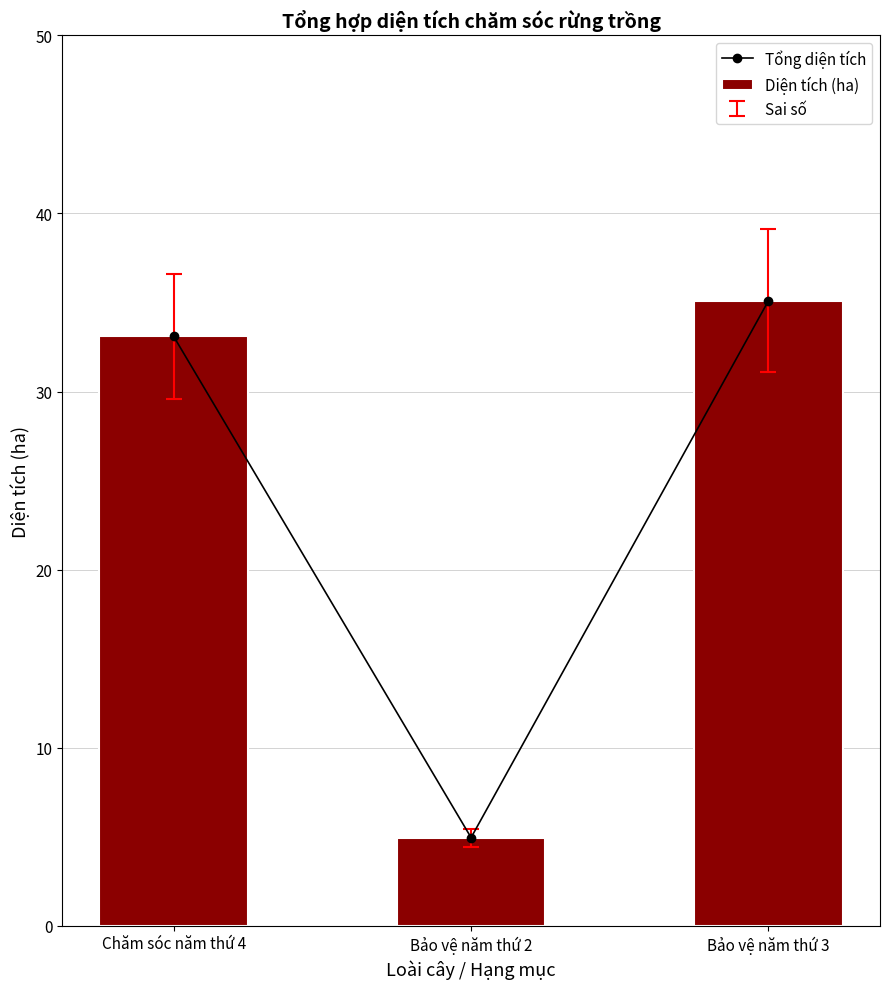

What is the minimum value for Tổng diện tích?

5.0